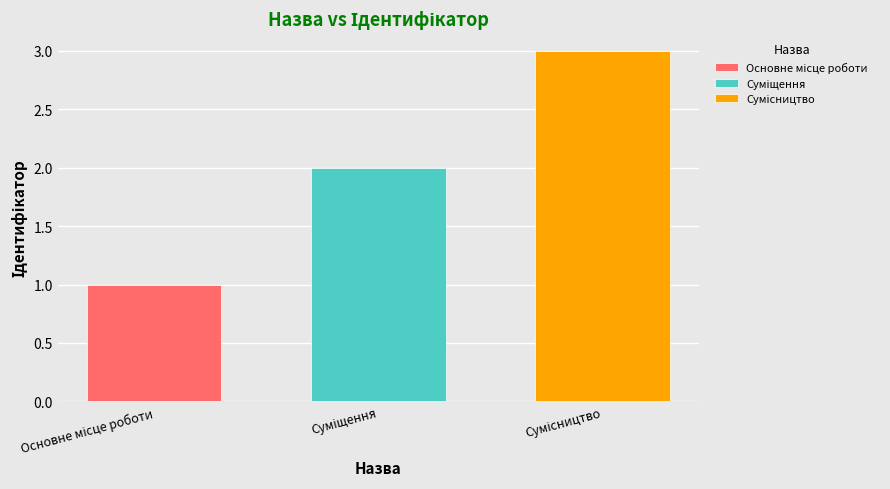

What is the smallest value displayed?

1